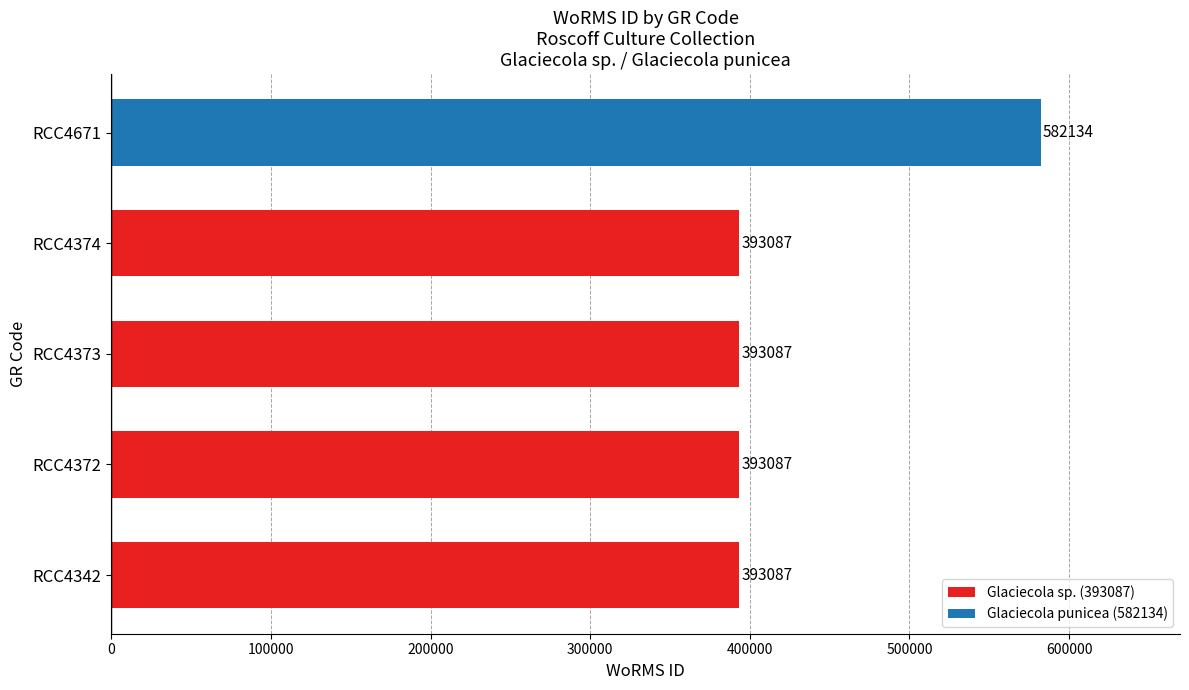

Between RCC4374 and RCC4671, which is larger?

RCC4671